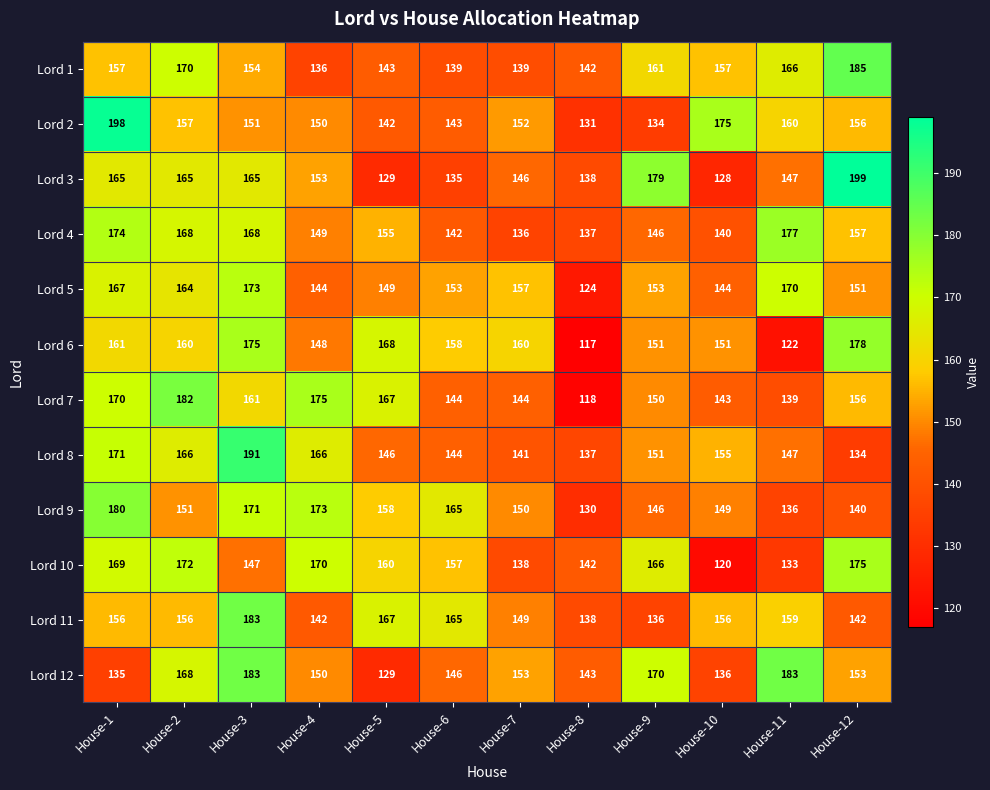

The Lord 3 series shows 165 at House-3. True or false?

True